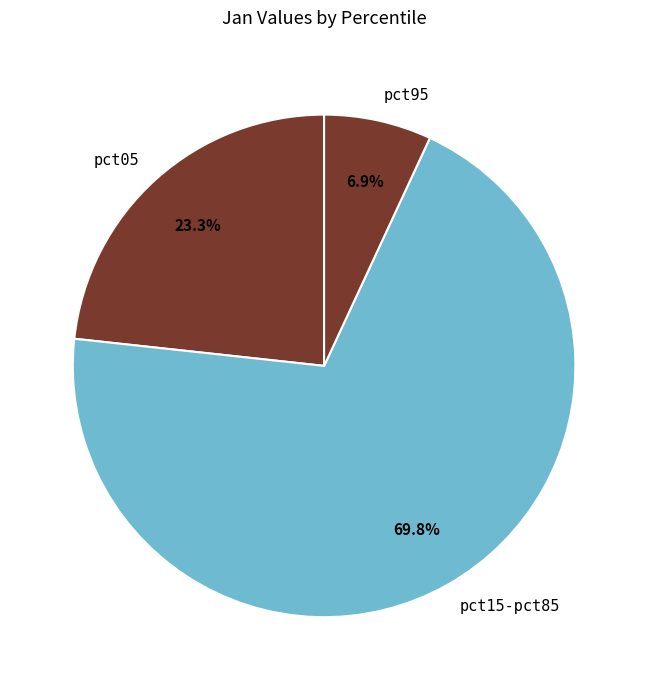

Rank the categories by value from highest to lowest.

pct15-pct85, pct05, pct95